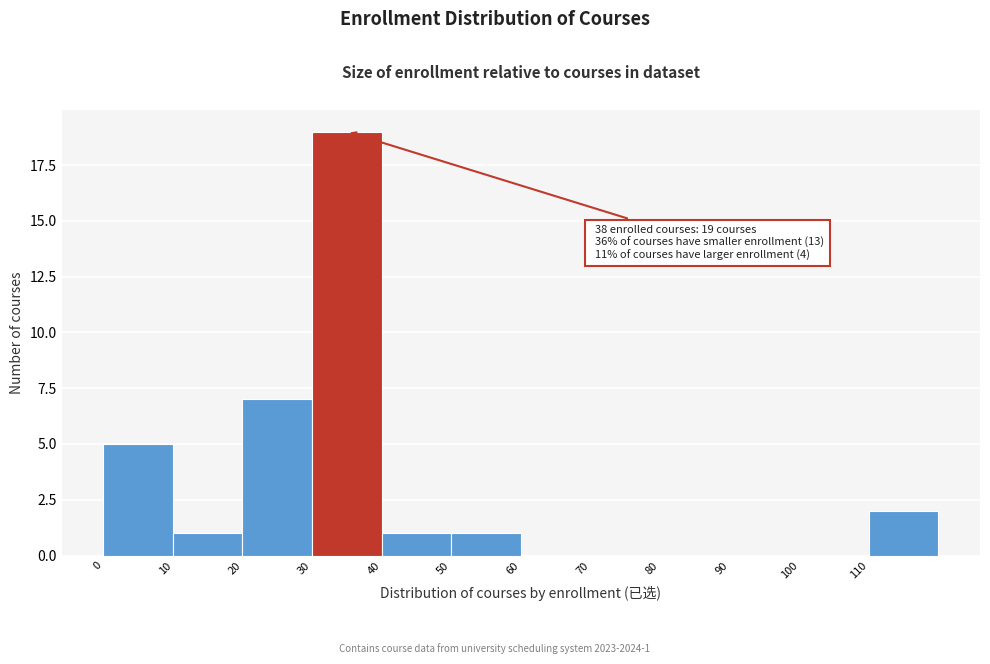

Which range on the x-axis has the tallest bar?

30 to 40